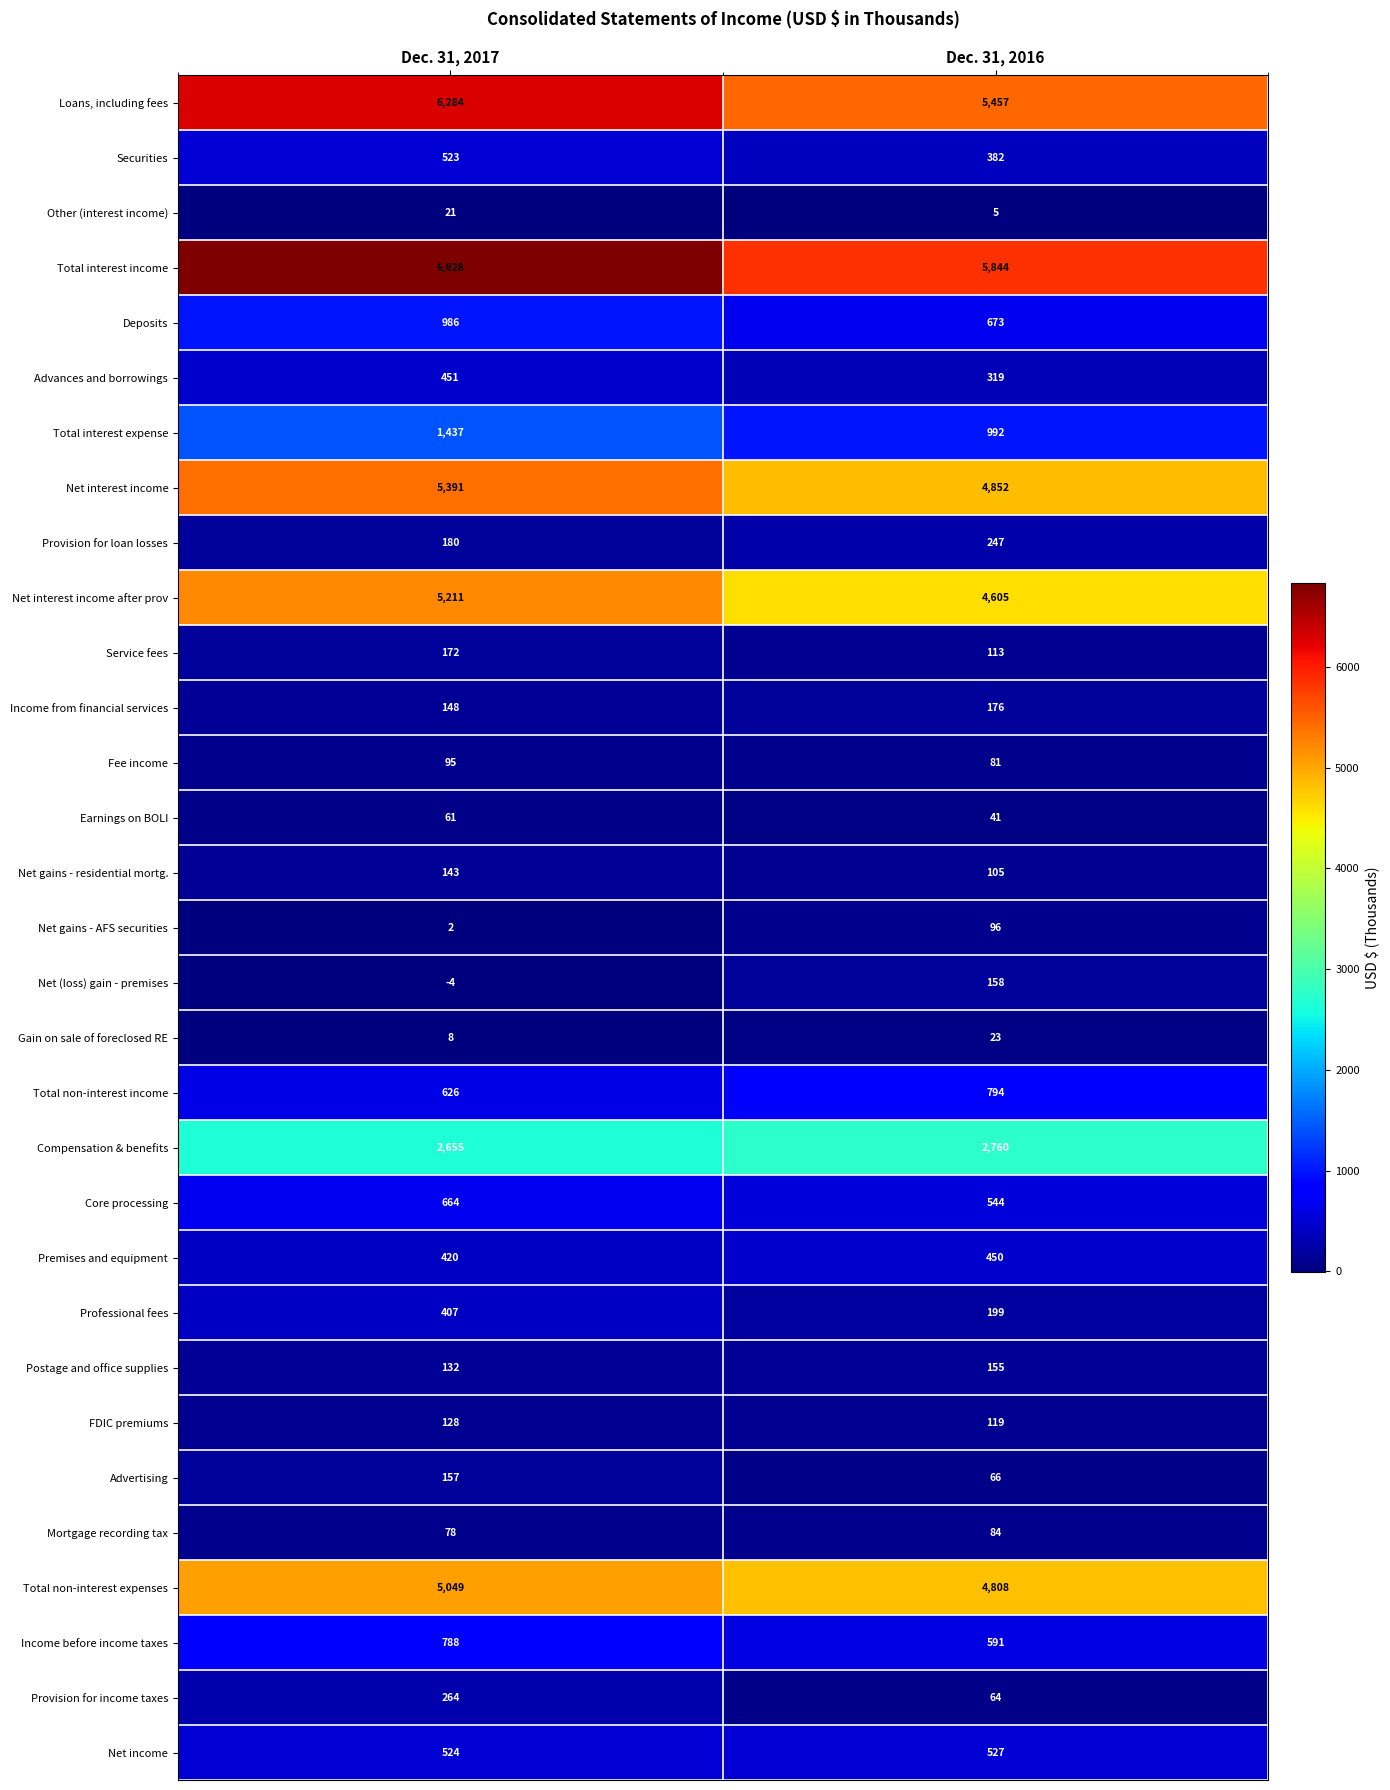

How many categories are shown in the chart?

2